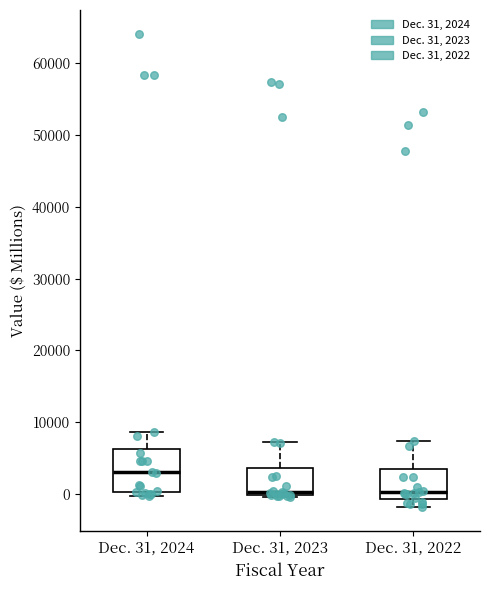

Reading left to right, transcribe this box plot: for each box, give where its median line is, the range the box spans, and where its two whiskers end, as read against the y-axis. The values are not printed on the chart, so give them approximately, as read against the axis.

Dec. 31, 2024: median 3000, box 0 to 6000, whiskers 0 (just below the box's lower edge) to 9000
Dec. 31, 2023: median 0 (just above the box's lower edge), box 0 to 4000, whiskers 0 to 7000
Dec. 31, 2022: median 0, box -1000 to 3000, whiskers -2000 to 7000